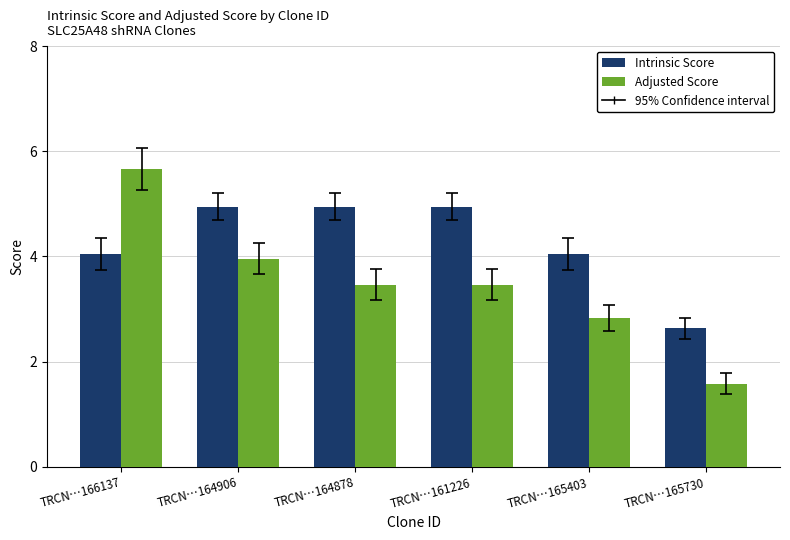

The Intrinsic Score series shows 3.3 at TRCN…161226. True or false?

False